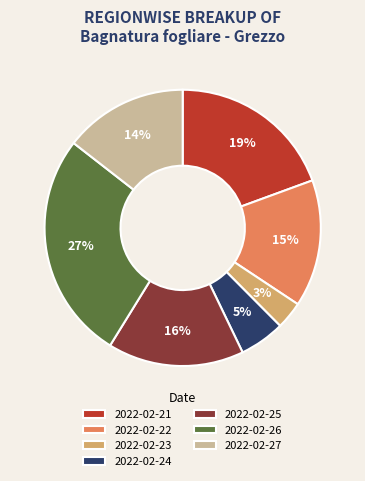

To the nearest percent, what is the combined percentage of 2022-02-25 and 2022-02-23?

19%